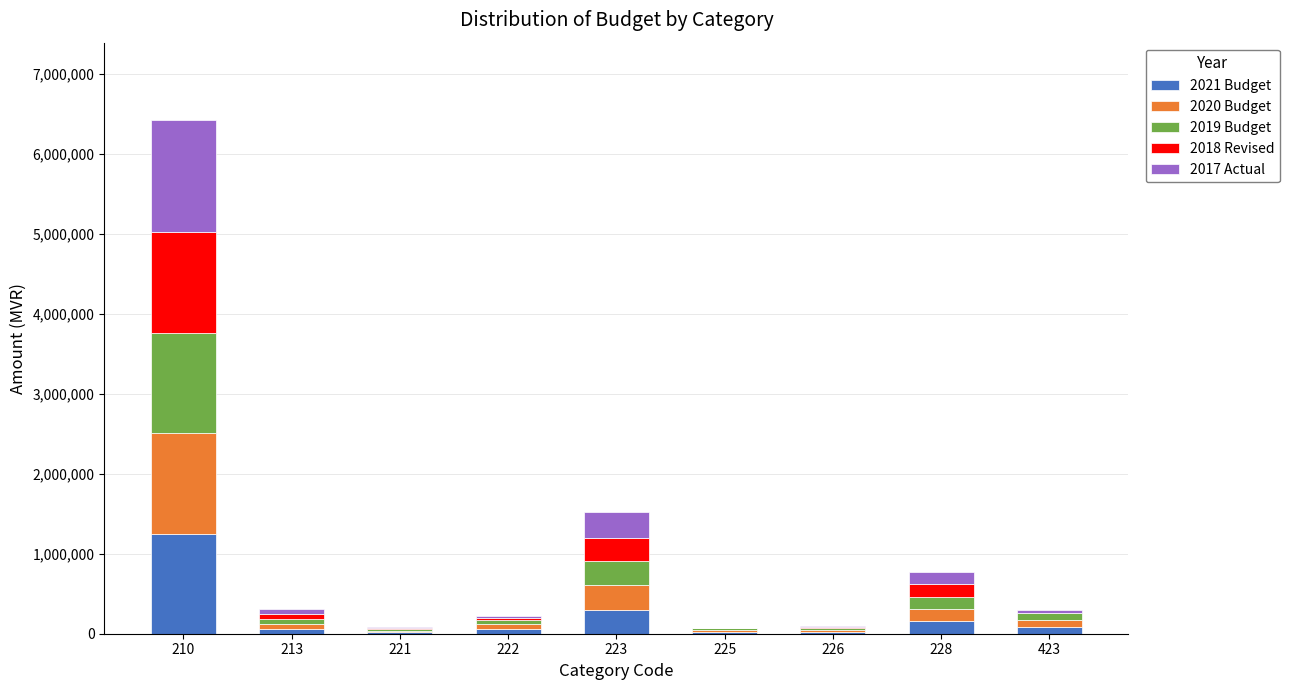

Does the chart contain stacked bars?

Yes